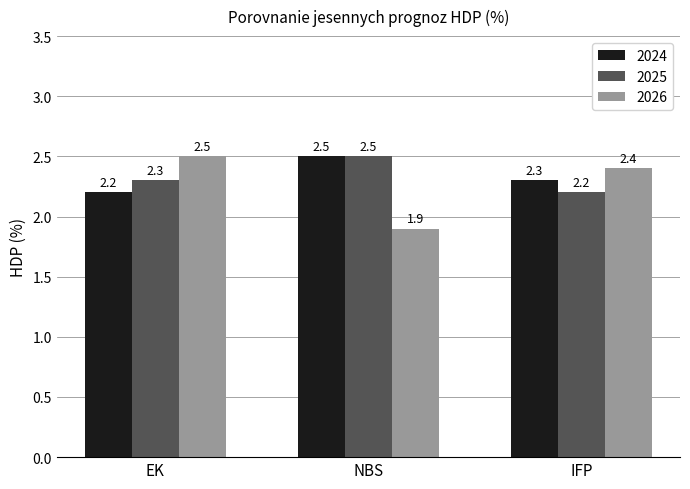

The 2024 series shows 2.2 at EK. True or false?

True